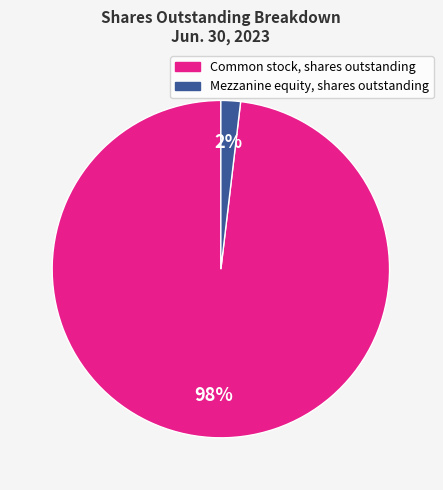

How many segments does this pie chart have?

2